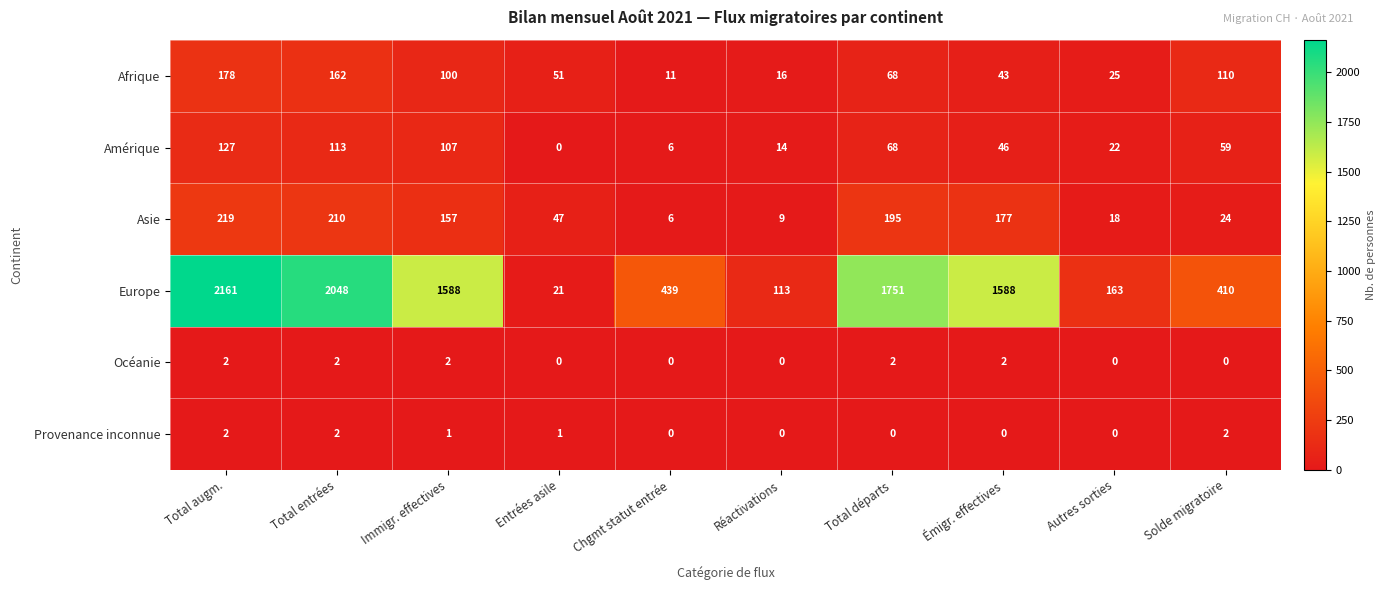

How many series are shown in this chart?

6